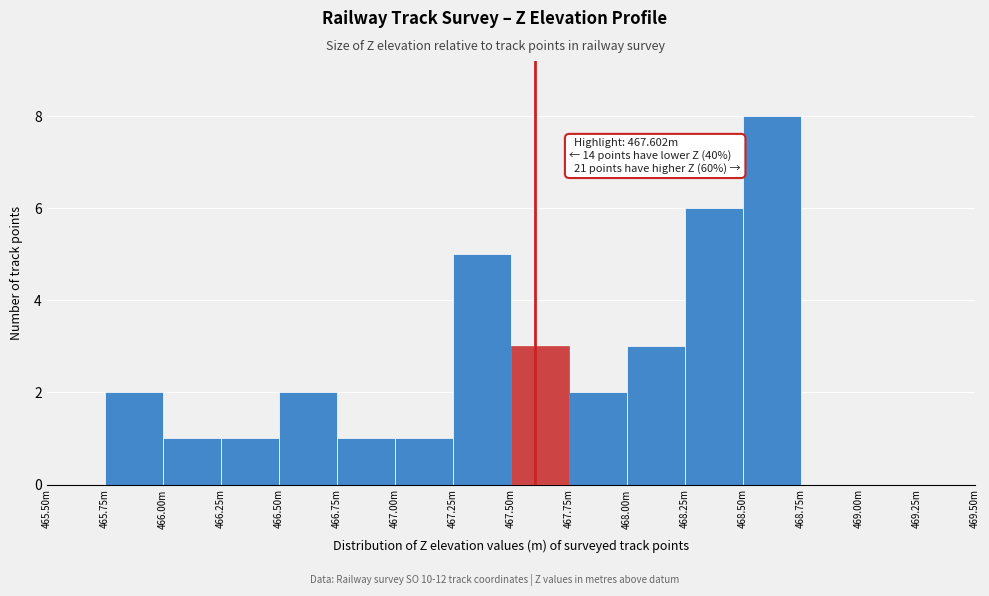

Reading left to right, extract all data points from this chart.

465.50m=0	465.75m=2	466.00m=1	466.25m=1	466.50m=2	466.75m=1	467.00m=1	467.25m=5	467.50m=3	467.75m=2	468.00m=3	468.25m=6	468.50m=8	468.75m=0	469.00m=0	469.25m=0